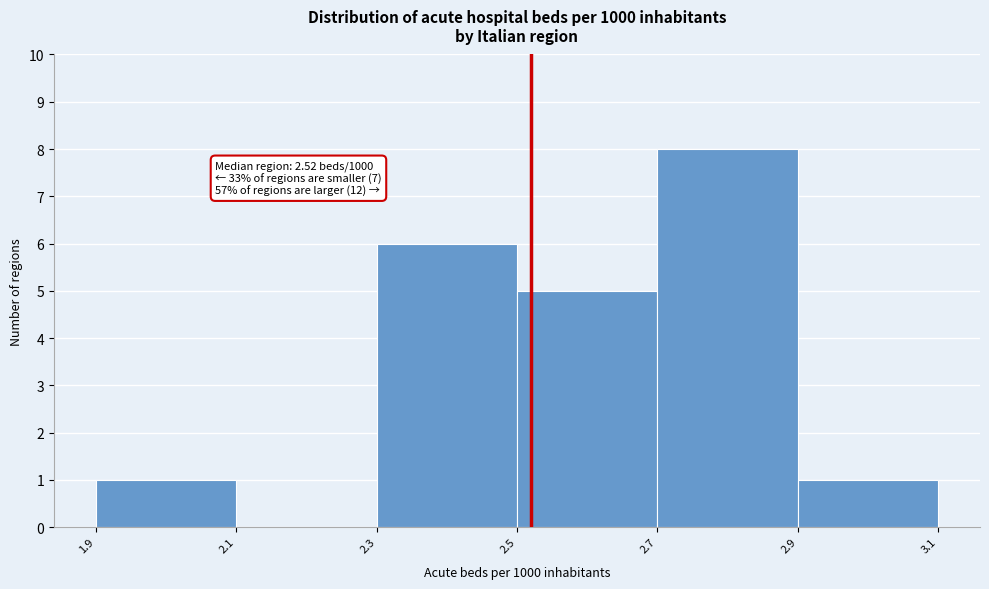

Over which range of the x-axis is the bar tallest?

2.7 to 2.9